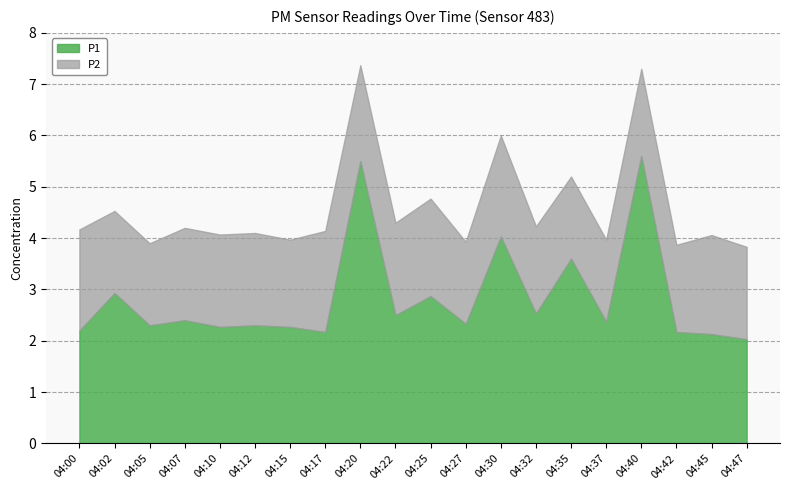

True or false: P2 and P1 intersect in this chart.

False